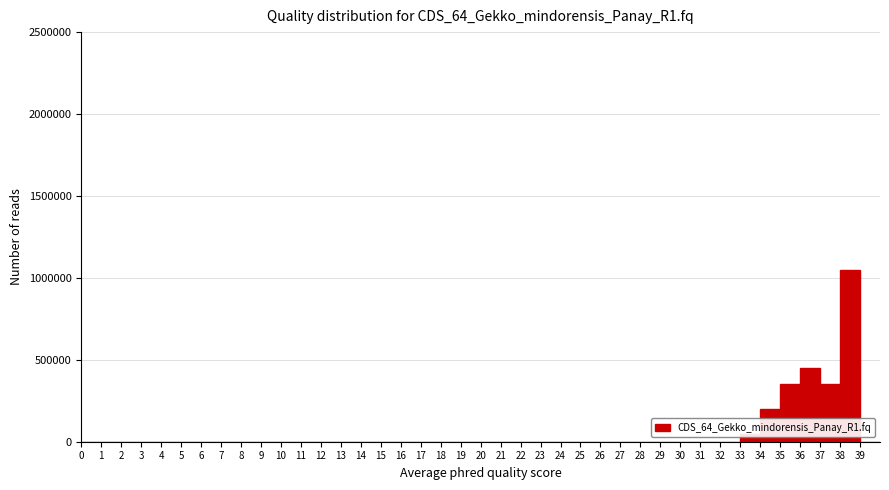

Reading left to right, transcribe this chart: for each bar, give the range it covers on the x-axis and its height. The values are not printed on the chart, so give them approximately, as read against the axis.

0 to 1: 0
1 to 2: 0
2 to 3: 0
3 to 4: 0
4 to 5: 0
5 to 6: 0
6 to 7: 0
7 to 8: 0
8 to 9: 0
9 to 10: 0
10 to 11: 0
11 to 12: 0
12 to 13: 0
13 to 14: 0
14 to 15: 0
15 to 16: 0
16 to 17: 0
17 to 18: 0
18 to 19: 0
19 to 20: 0
20 to 21: 0
21 to 22: 0
22 to 23: 0
23 to 24: 0
24 to 25: 0
25 to 26: 0
26 to 27: 0
27 to 28: 0
28 to 29: 0
29 to 30: 0
30 to 31: 0
31 to 32: 0
32 to 33: 0
33 to 34: 50000
34 to 35: 200000
35 to 36: 350000
36 to 37: 450000
37 to 38: 350000
38 to 39: 1050000
39 to 40: 0